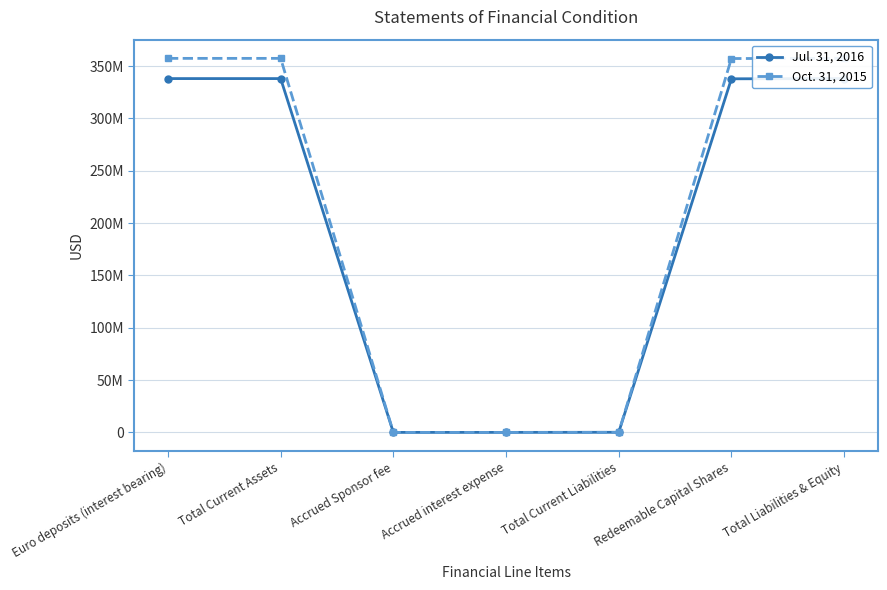

List the labels in order of Oct. 31, 2015 value, smallest first.

Accrued interest expense, Accrued Sponsor fee, Total Current Liabilities, Redeemable Capital Shares, Euro deposits (interest bearing), Total Current Assets, Total Liabilities & Equity